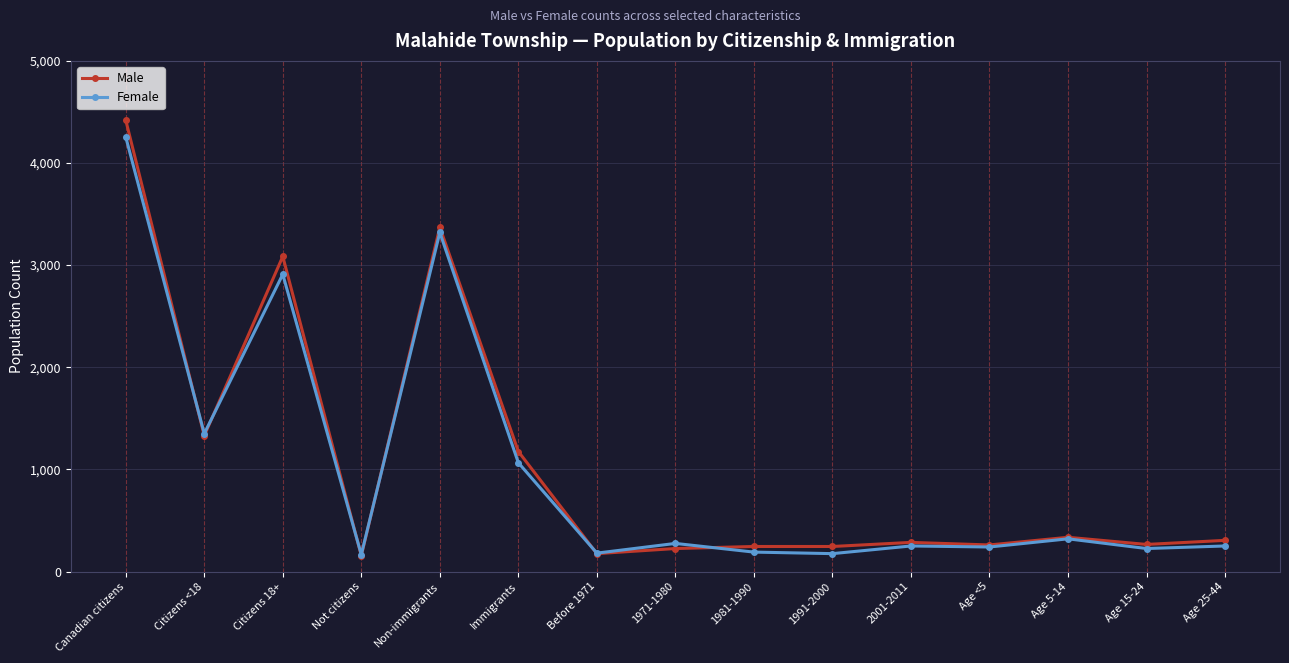

Which series has the largest total across all categories?

Male